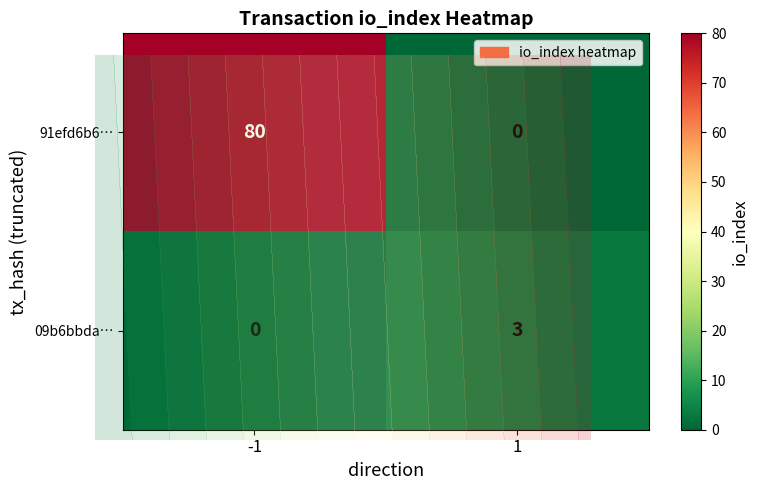

List the series in order of their peak value, highest first.

91efd6b6…, 09b6bbda…